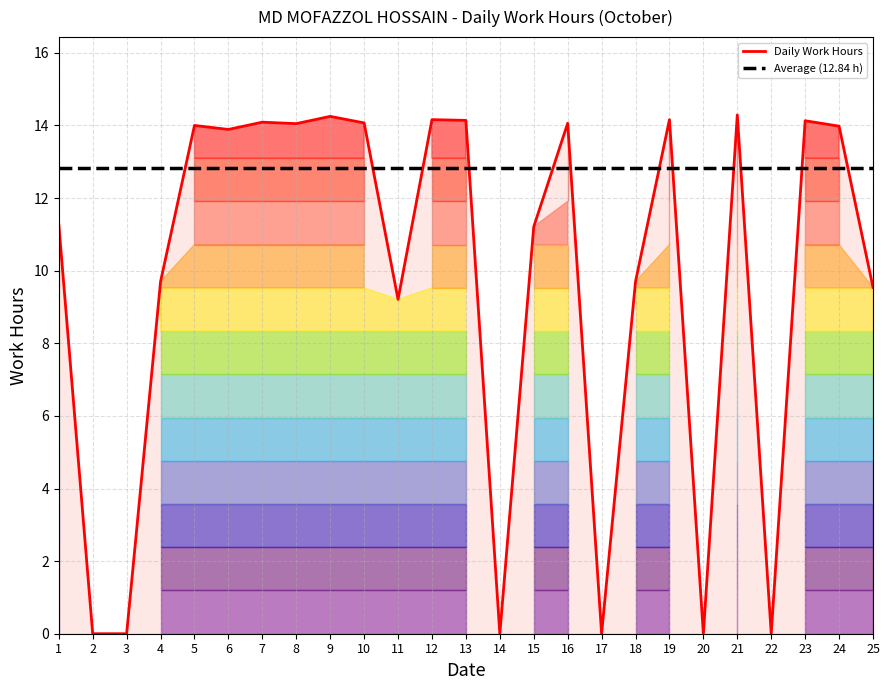

At 1, list the series in order from smallest to largest.

Daily Work Hours, Average (12.84 h)